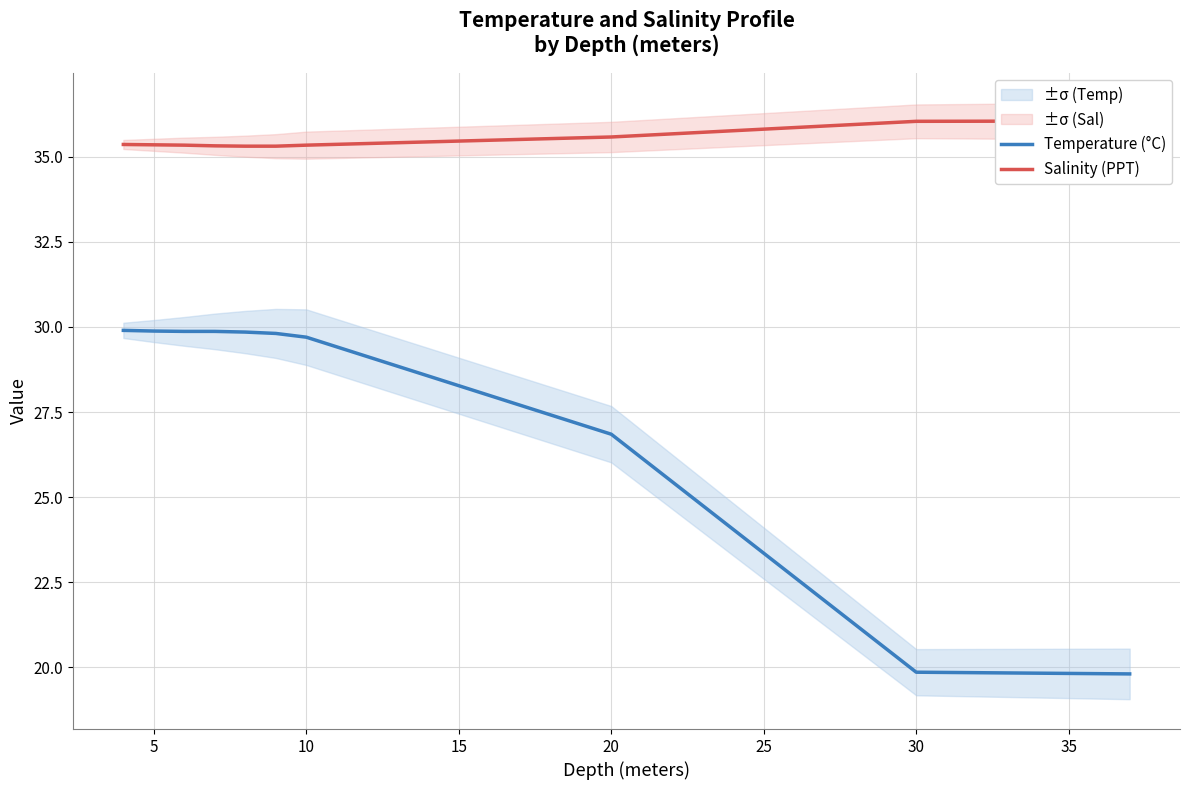

What is the lowest value of the Temperature (°C) series?

19.8